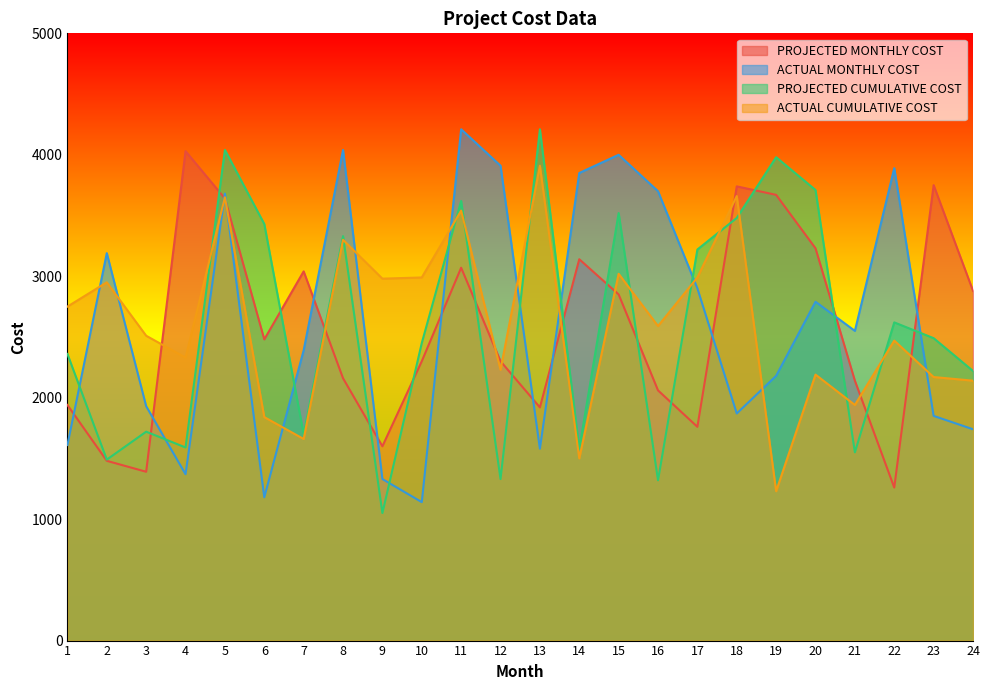

Which series has the largest total across all categories?

ACTUAL MONTHLY COST